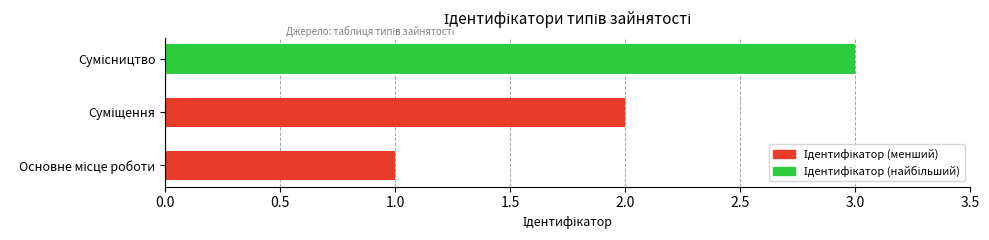

What is the greatest value displayed?

3